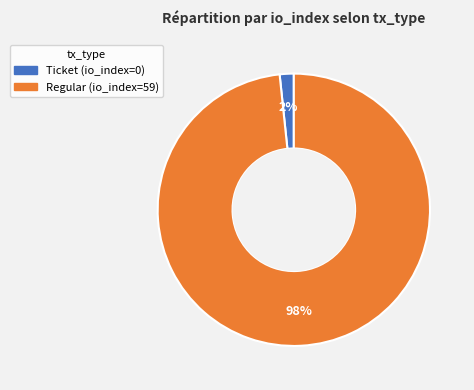

True or false: Regular accounts for 98% of the total.

True